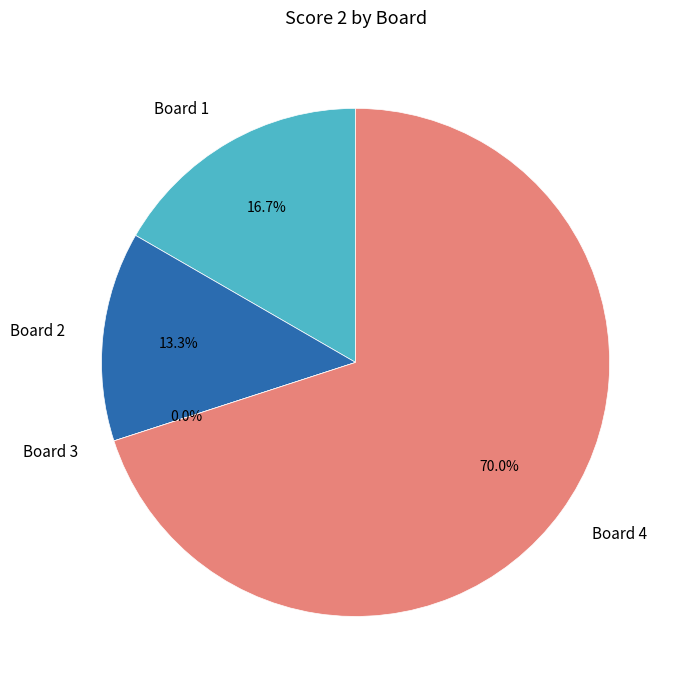

To the nearest percent, what percentage of the pie is Board 2?

13%